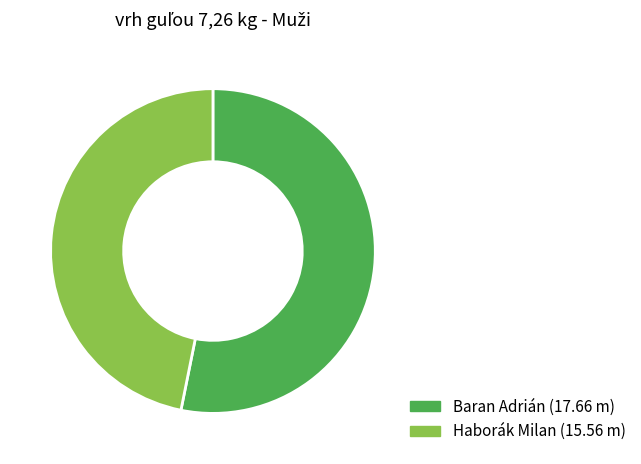

Is it true that Baran Adrián is 53% of the pie?

True